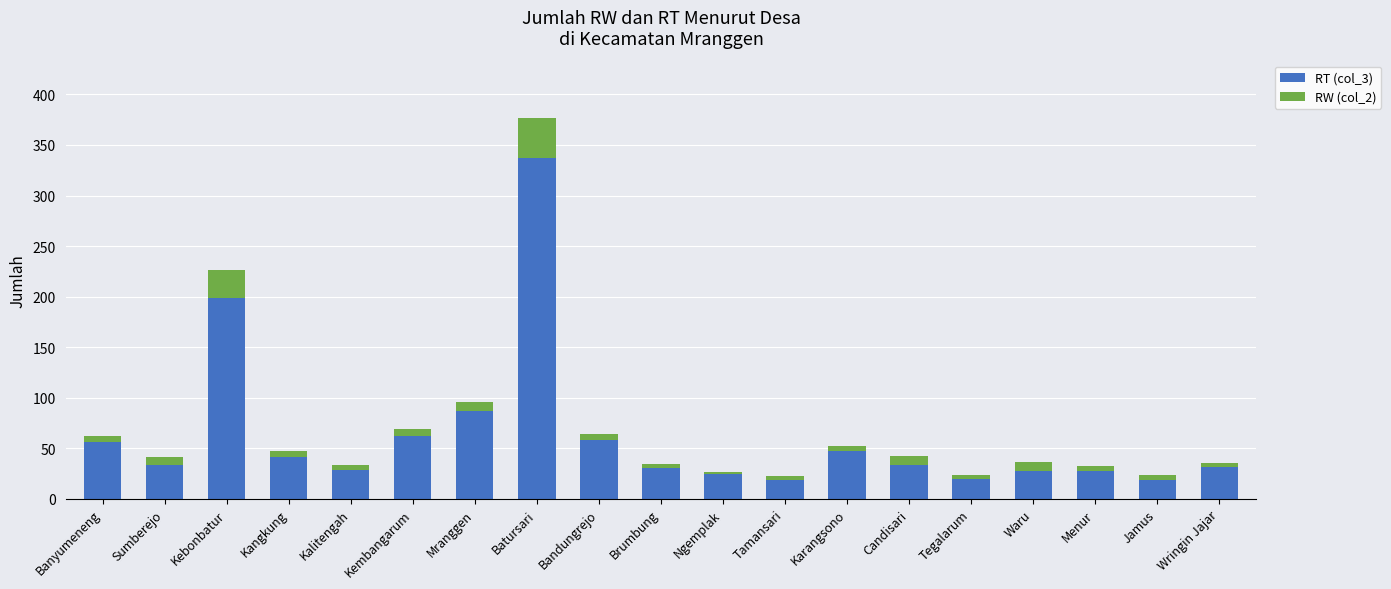

Is it true that RT (col_3) equals 493 at Batursari?

False